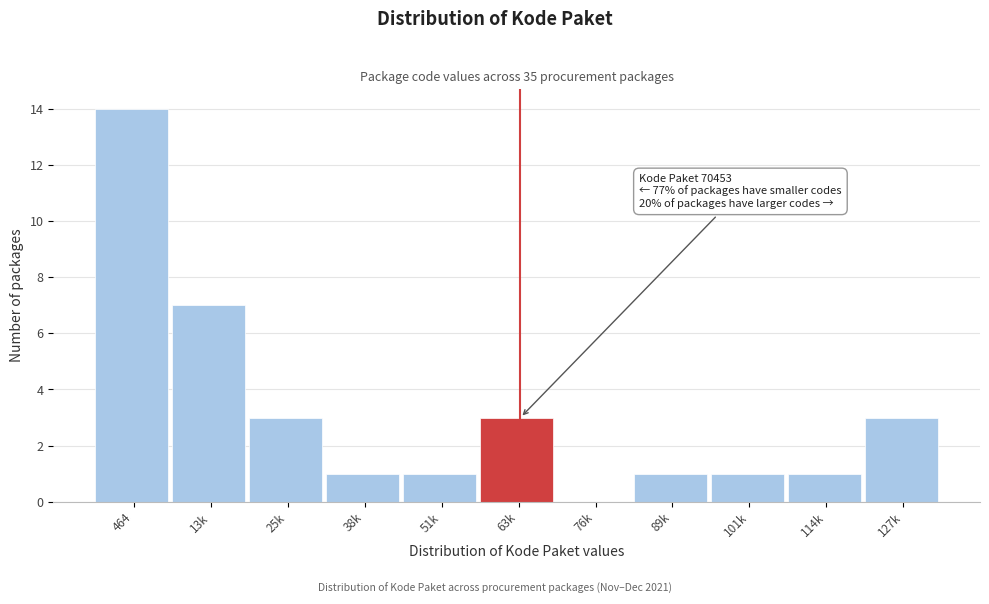

Reading right to left, what are all the values shown in this chart?

127k=3	114k=1	101k=1	89k=1	76k=0	63k=3	51k=1	38k=1	25k=3	13k=7	464=14